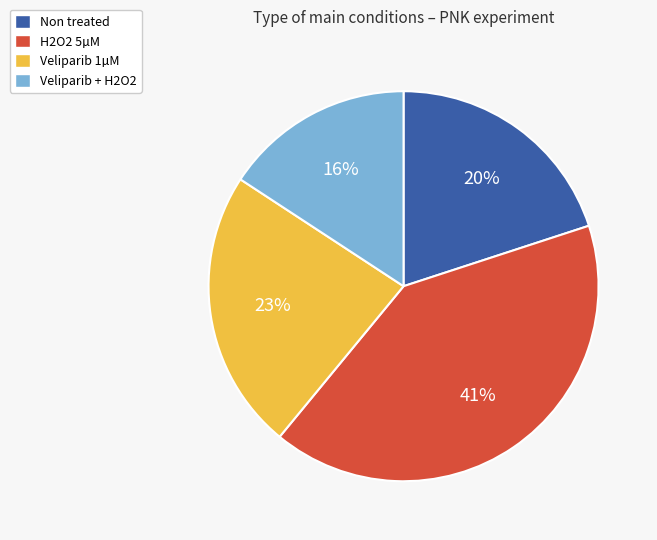

To the nearest percent, what is the difference between the H2O2 5µM and Veliparib 1µM slice percentages?

18%